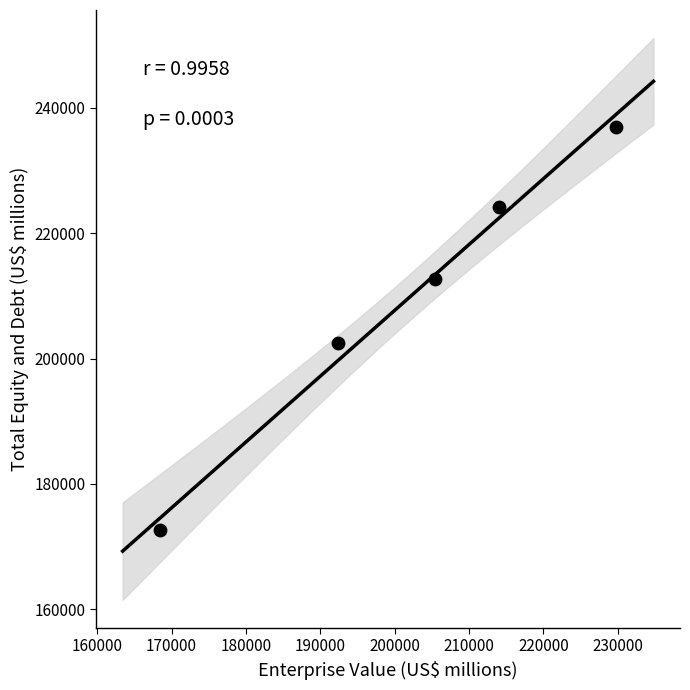

What is the range of X values (max minus min)?

61363